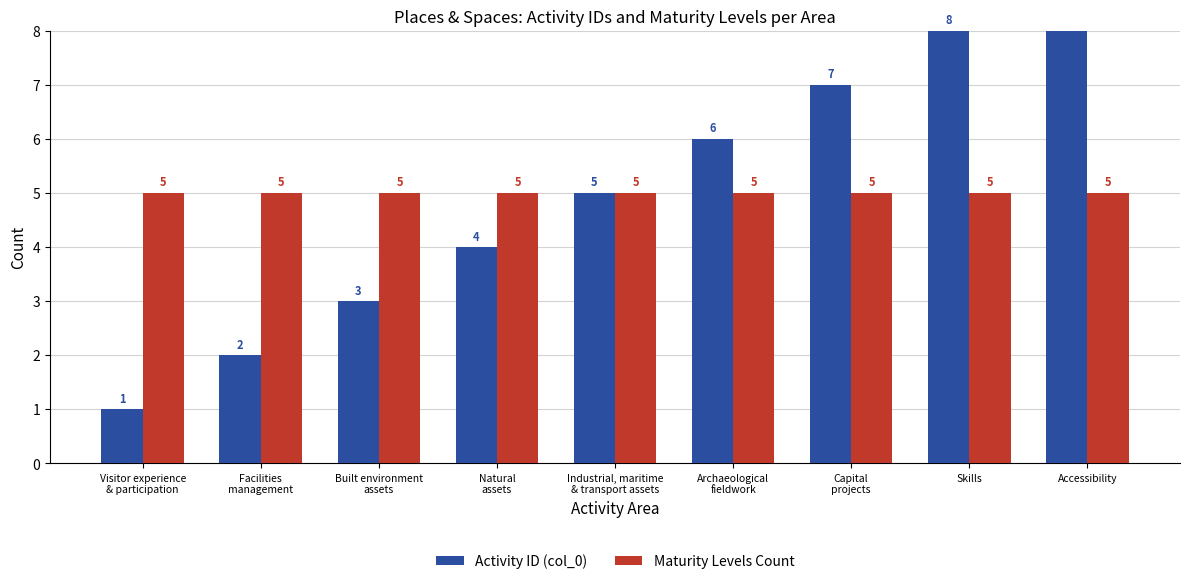

Are the bars horizontal?

No